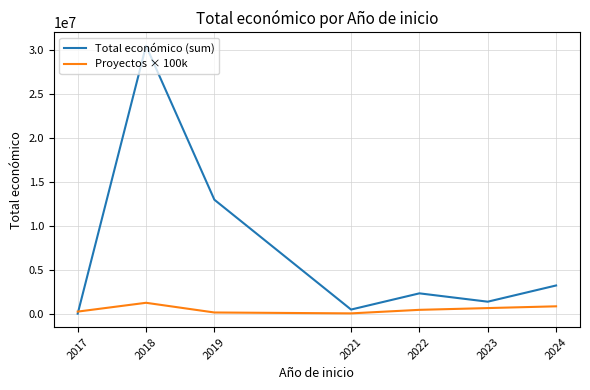

At which label does Total económico (sum) first exceed 2371084?

2018